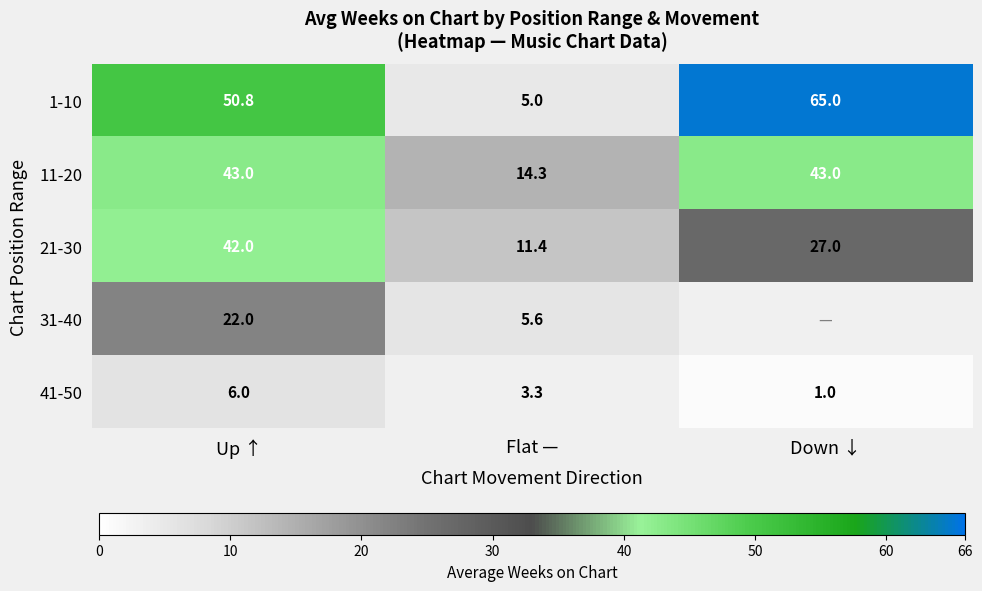

Is the value of 21-30 at Up ↑ greater than the value of 41-50 at Flat —?

Yes